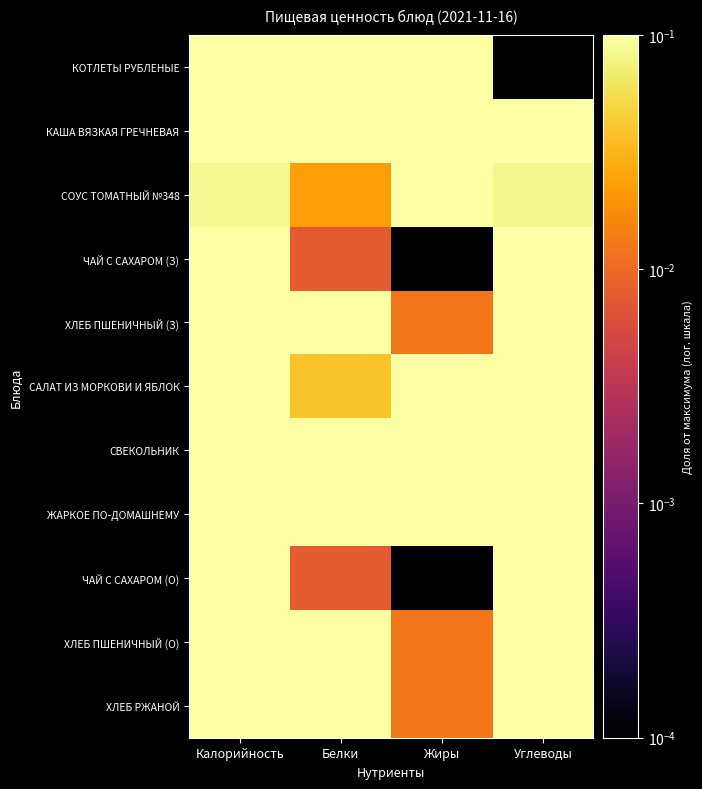

At which category does the chart reach its minimum across all series?

Углеводы